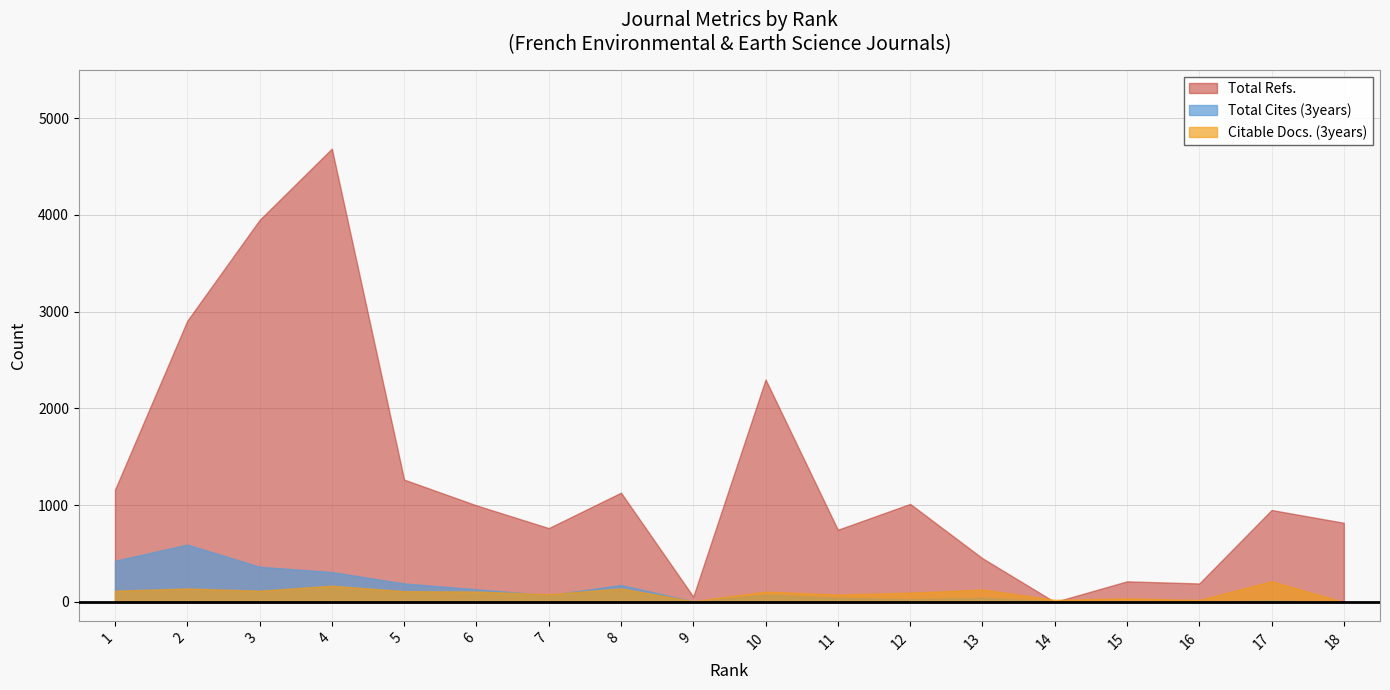

What is the difference between the second highest and second lowest values in the Total Cites (3years) series?

423